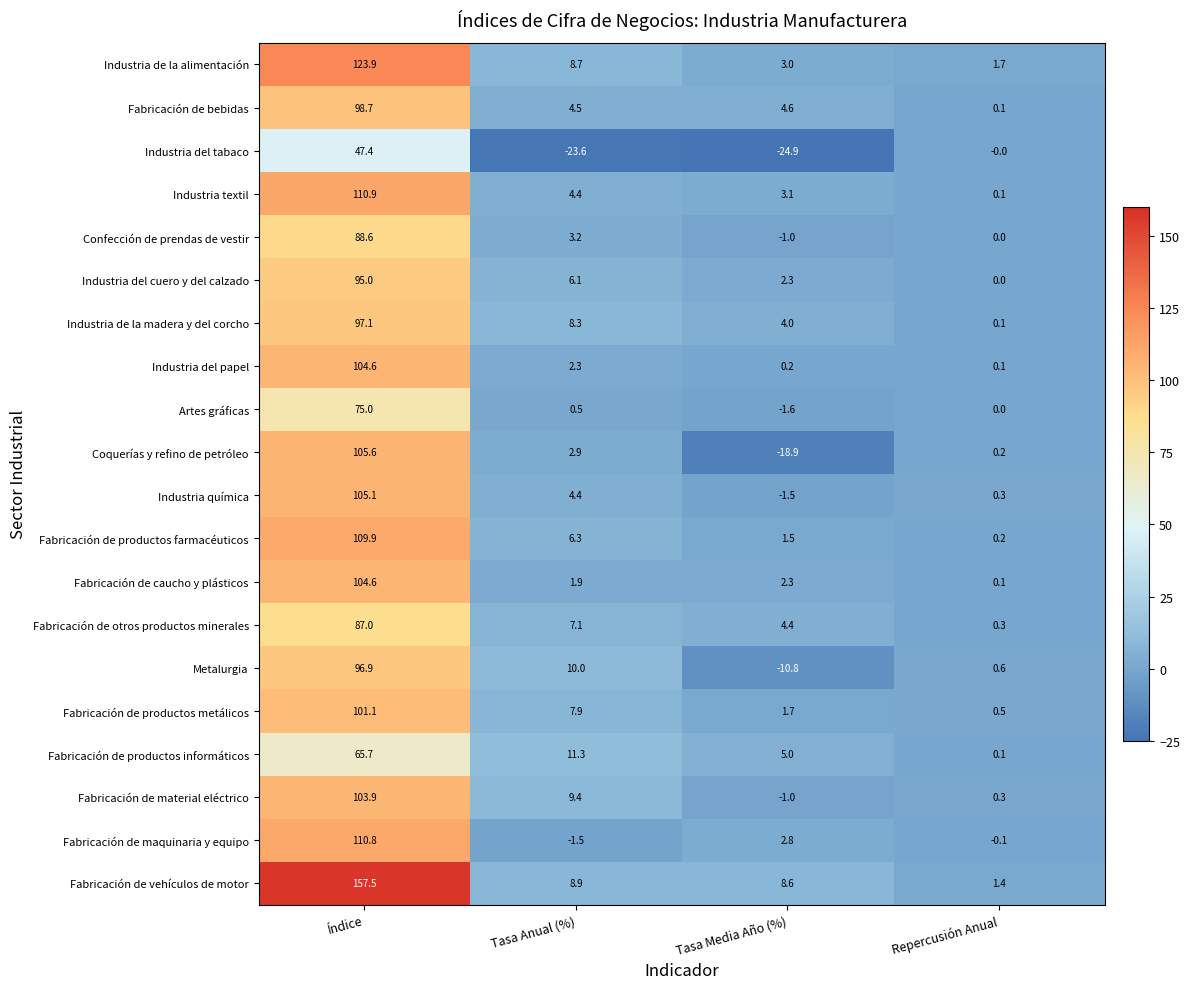

Which series has the largest total across all categories?

Fabricación de vehículos de motor